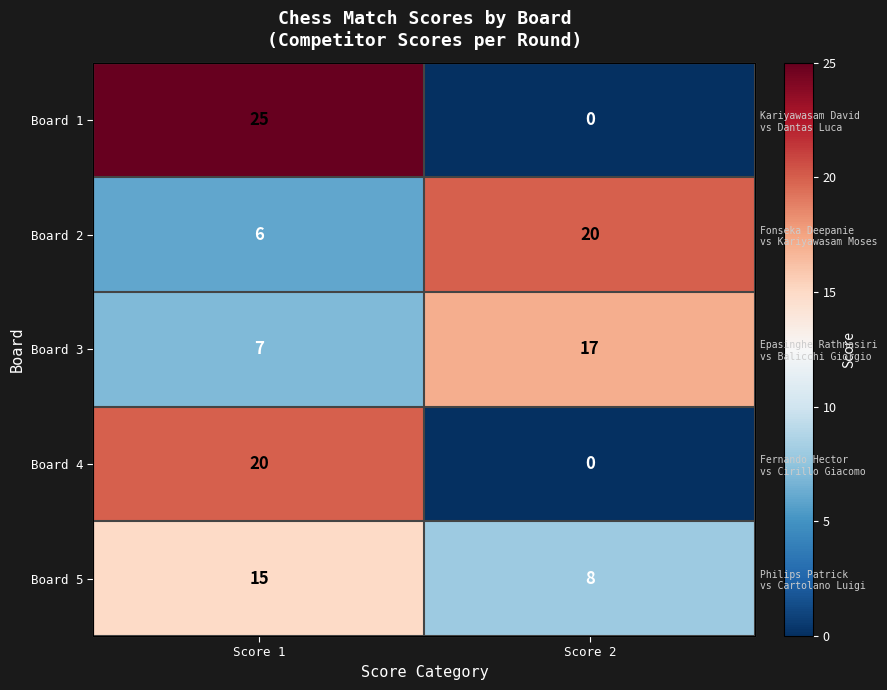

How many data points in Board 1 are less than 25?

1